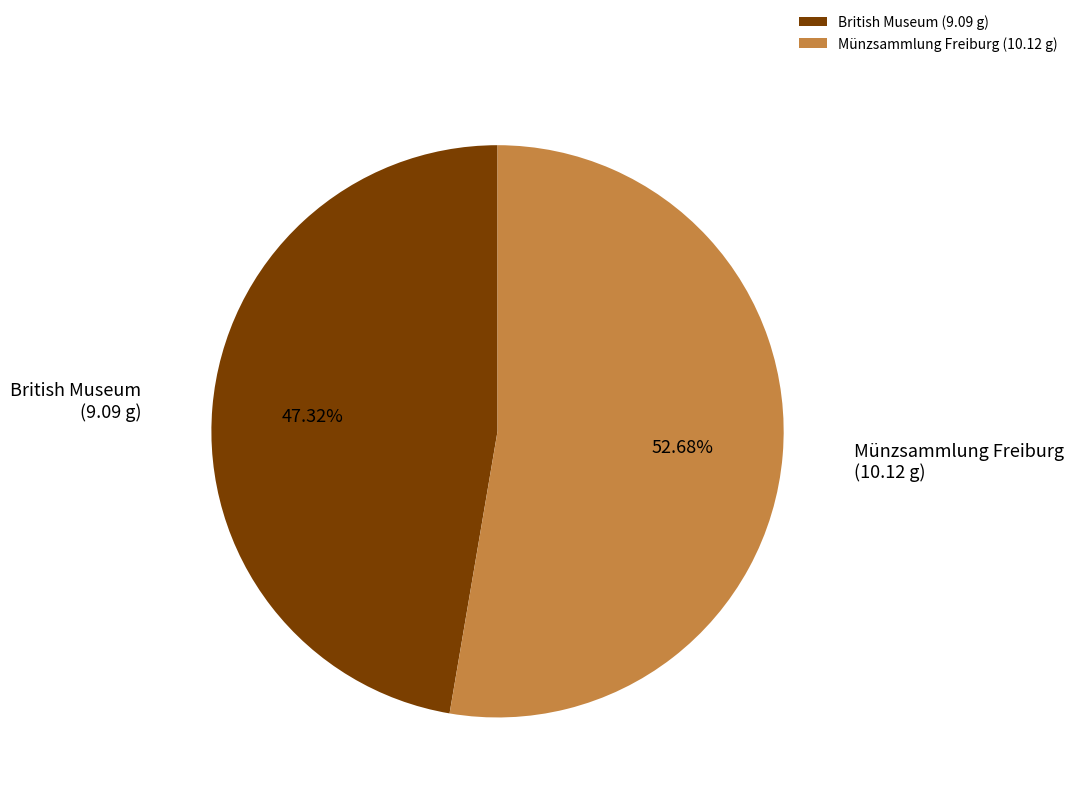

What is the total percentage of Münzsammlung Freiburg and British Museum?

100.0%